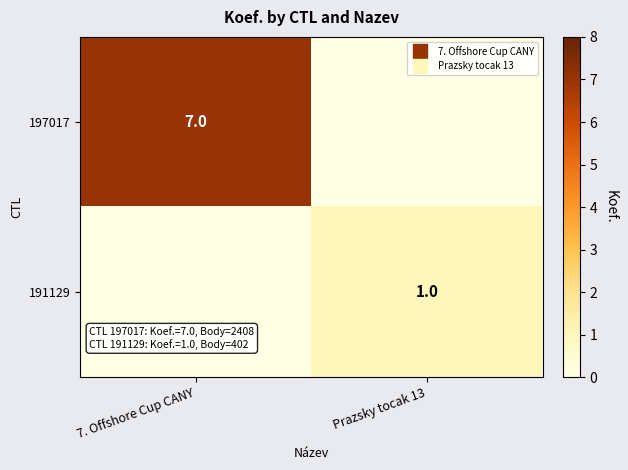

List the labels in order of 197017 value, smallest first.

Prazsky tocak 13, 7. Offshore Cup CANY